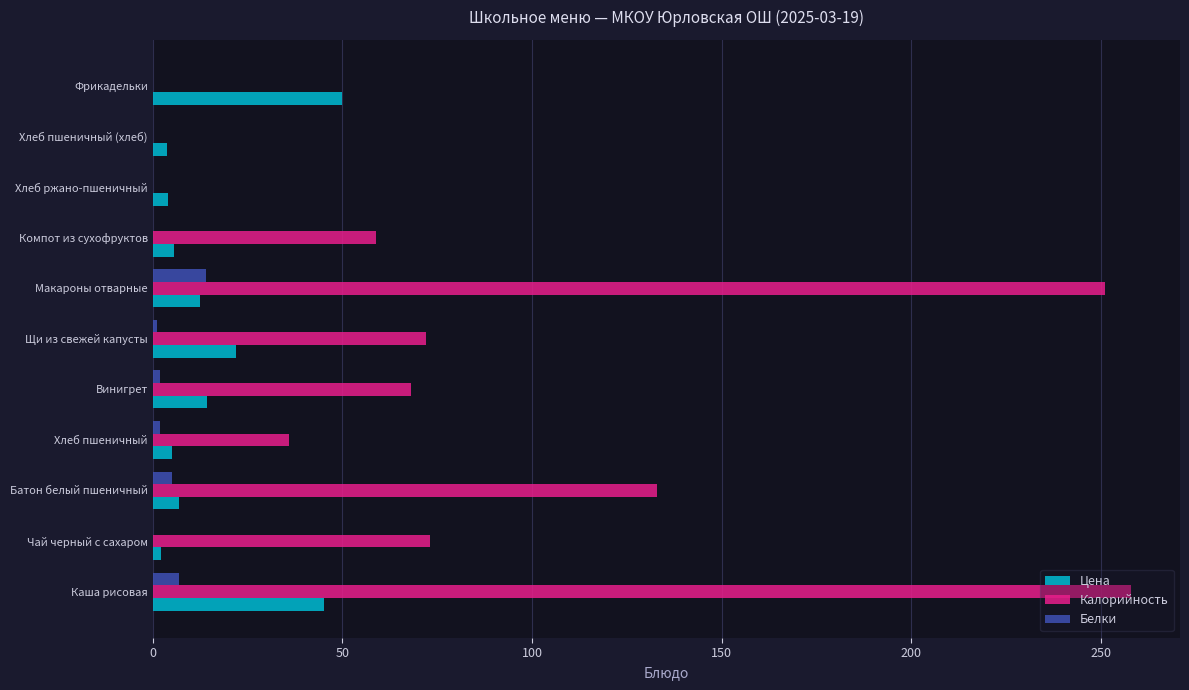

Which series changed the most between Каша рисовая and Фрикадельки?

Калорийность